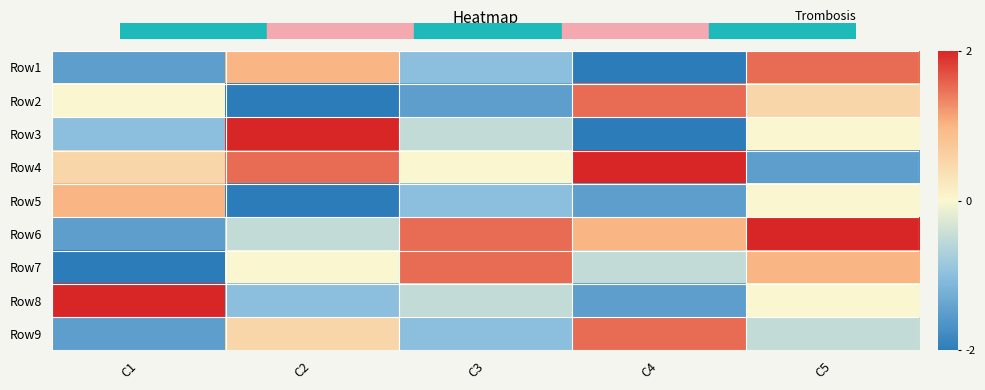

Count the number of data series in this chart.

9